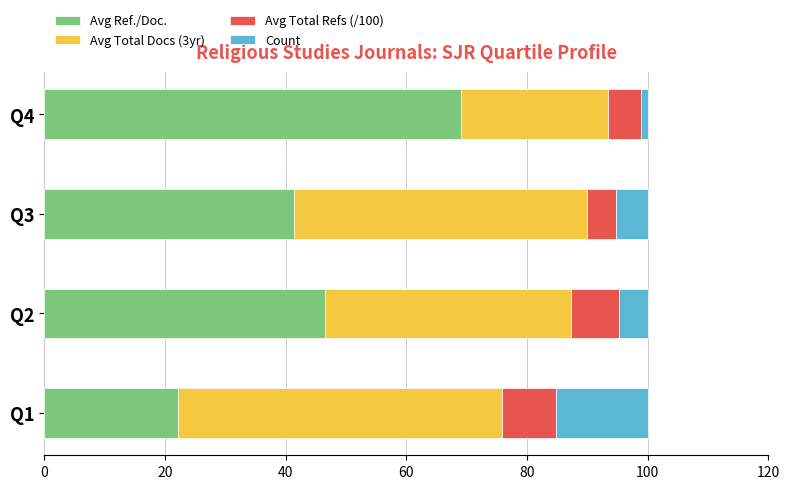

Rank the categories by Avg Ref./Doc. value from lowest to highest.

Q1, Q3, Q2, Q4